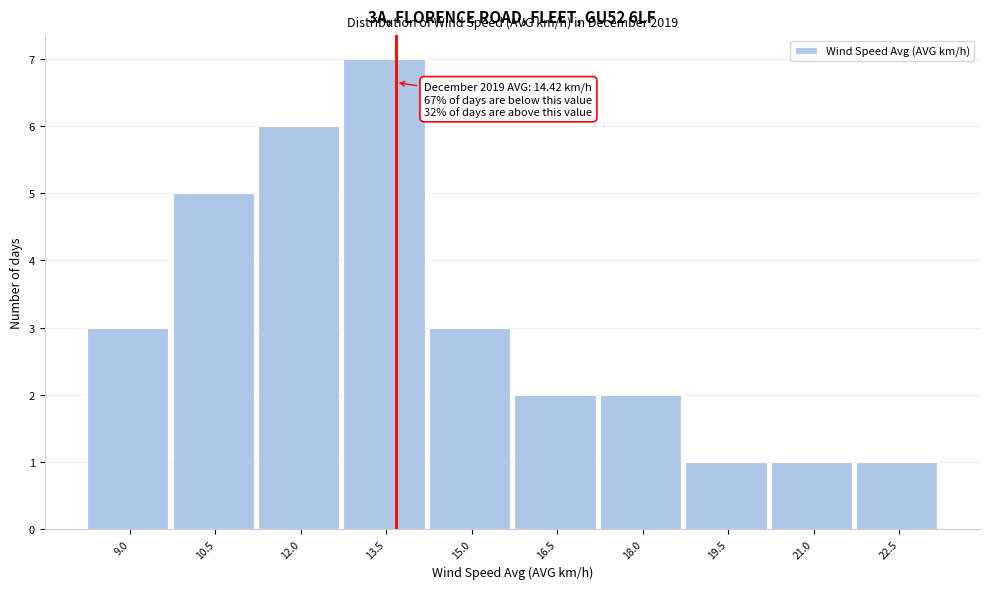

Reading left to right, transcribe all the data shown in this chart.

3	5	6	7	3	2	2	1	1	1